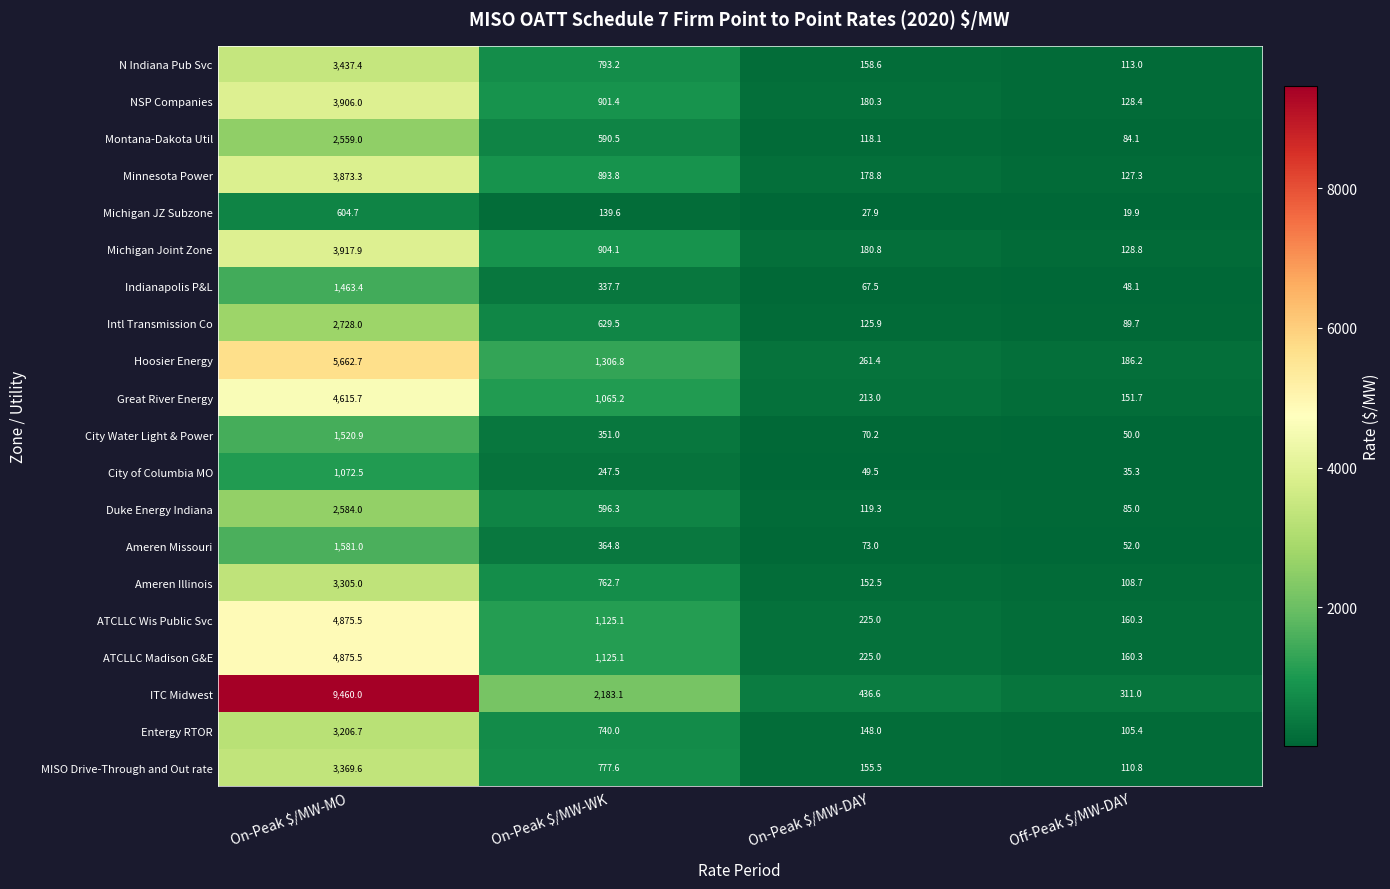

What is the difference between the highest and lowest values at Off-Peak $/MW-DAY?

291.1